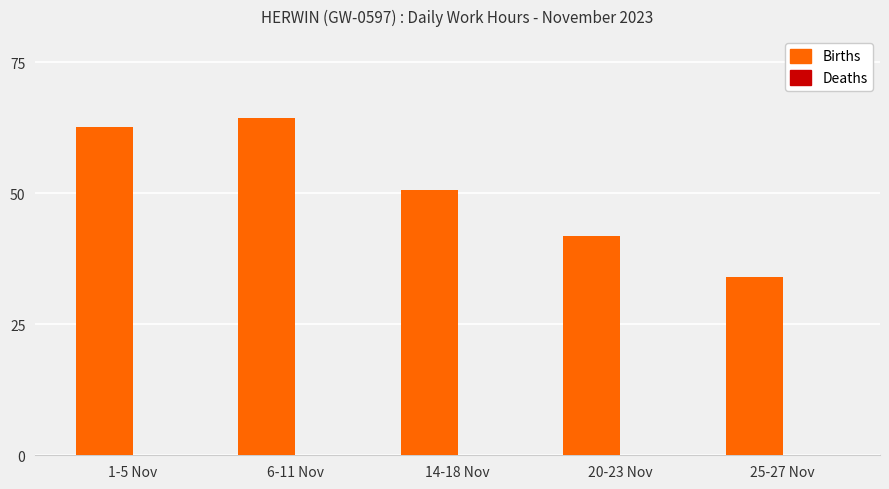

Between 20-23 Nov and 1-5 Nov, which is larger?

1-5 Nov